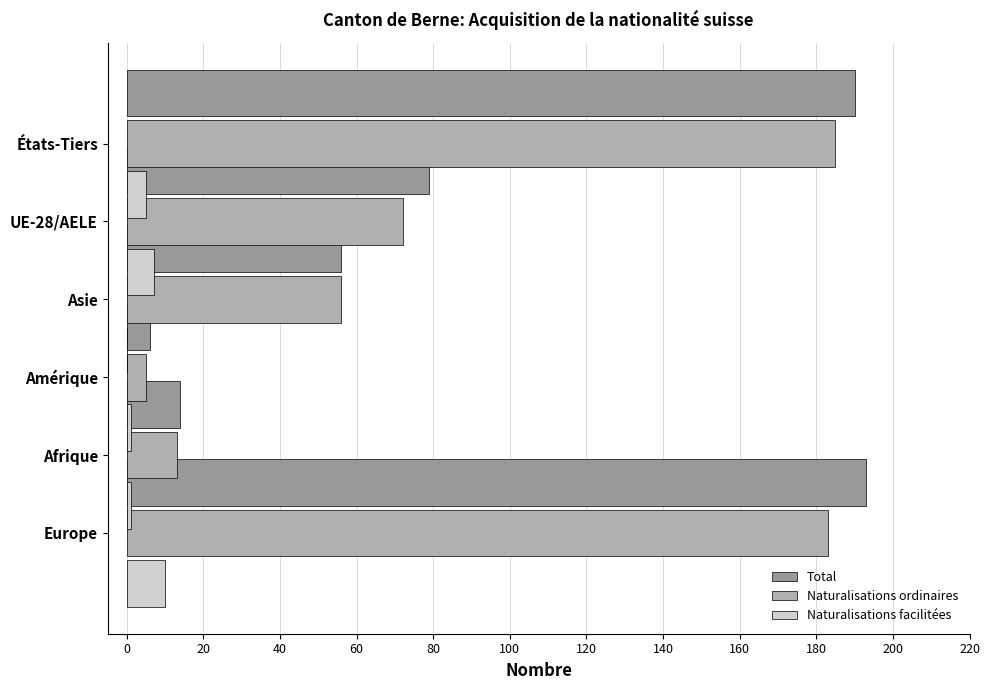

List the series in order of their peak value, highest first.

Total, Naturalisations ordinaires, Naturalisations facilitées